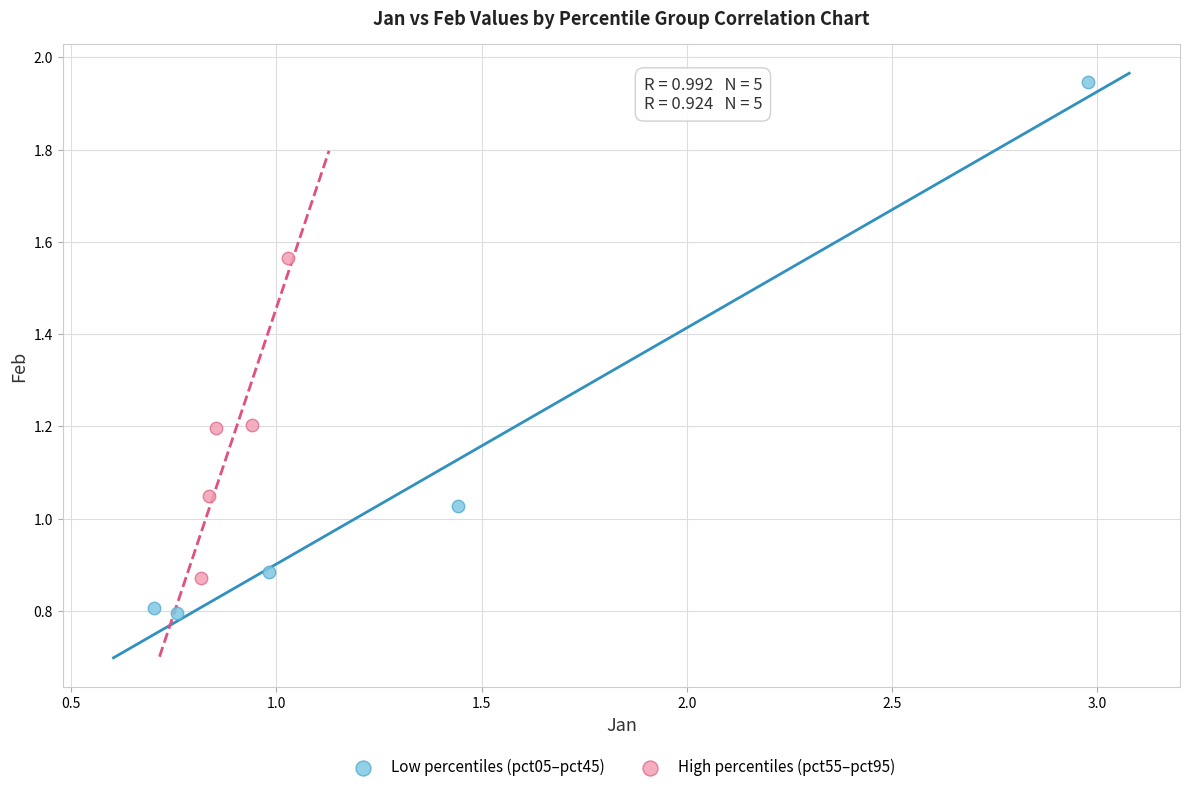

Which series has the widest spread of Y values?

Low percentiles (pct05–pct45)